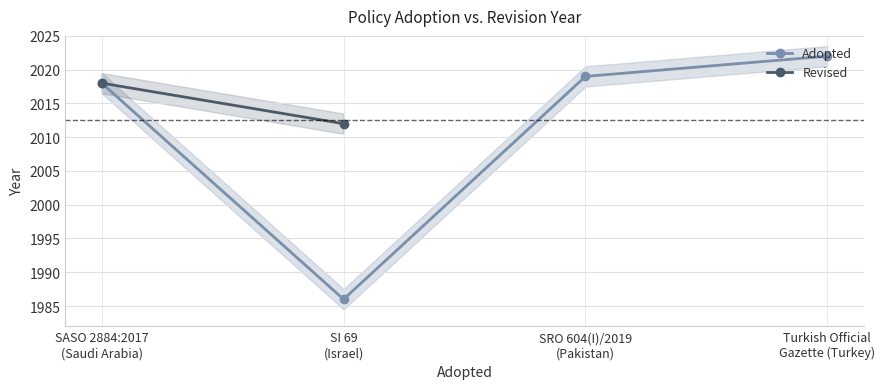

In Adopted, how many points are lower than both neighbors (excluding endpoints)?

1